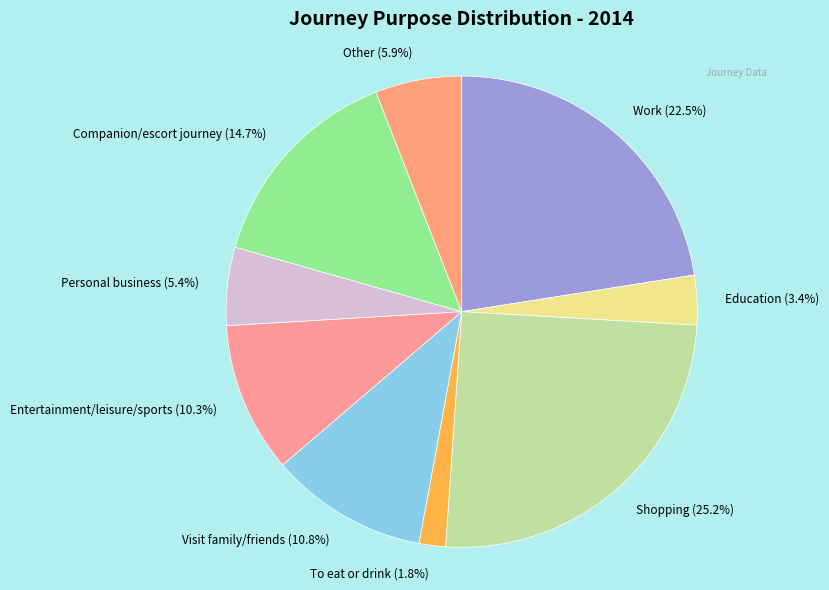

To the nearest percent, what is the average slice percentage?

11%